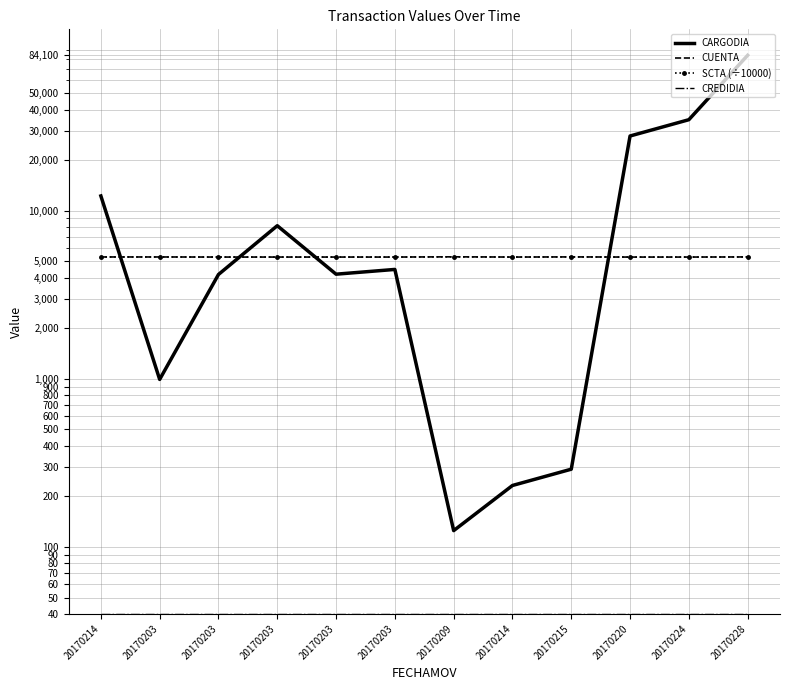

Reading left to right, what are all the values shown in this chart?

CARGODIA: 20170214=12245.0	20170203=991.8	20170203=4175.3	20170203=8145.0	20170203=4193.1	20170203=4475.1	20170209=125.0	20170214=232.0	20170215=290.0	20170220=27840.0	20170224=34800.0	20170228=84100.0
CUENTA: 20170214=5308.0	20170203=5308.0	20170203=5302.0	20170203=5302.0	20170203=5302.0	20170203=5302.0	20170209=5318.0	20170214=5302.0	20170215=5312.0	20170220=5301.0	20170224=5302.0	20170228=5310.0
SCTA (÷10000): 20170214=5308.1	20170203=5308.1	20170203=5302.0	20170203=5302.0	20170203=5302.0	20170203=5302.0	20170209=5318.2	20170214=5302.0	20170215=5312.1	20170220=5301.0	20170224=5302.0	20170228=5310.1
CREDIDIA: 20170214=40.0	20170203=40.0	20170203=40.0	20170203=40.0	20170203=40.0	20170203=40.0	20170209=40.0	20170214=40.0	20170215=40.0	20170220=40.0	20170224=40.0	20170228=40.0